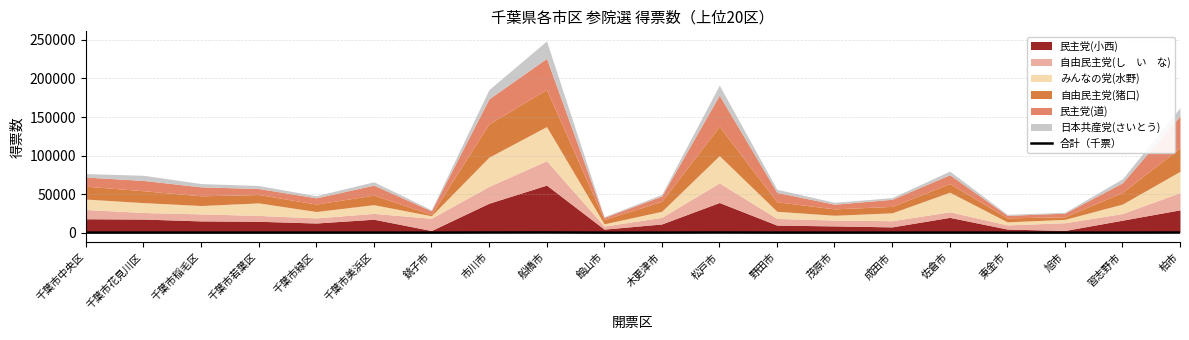

Is it true that the value at 習志野市 is 23.5?

False